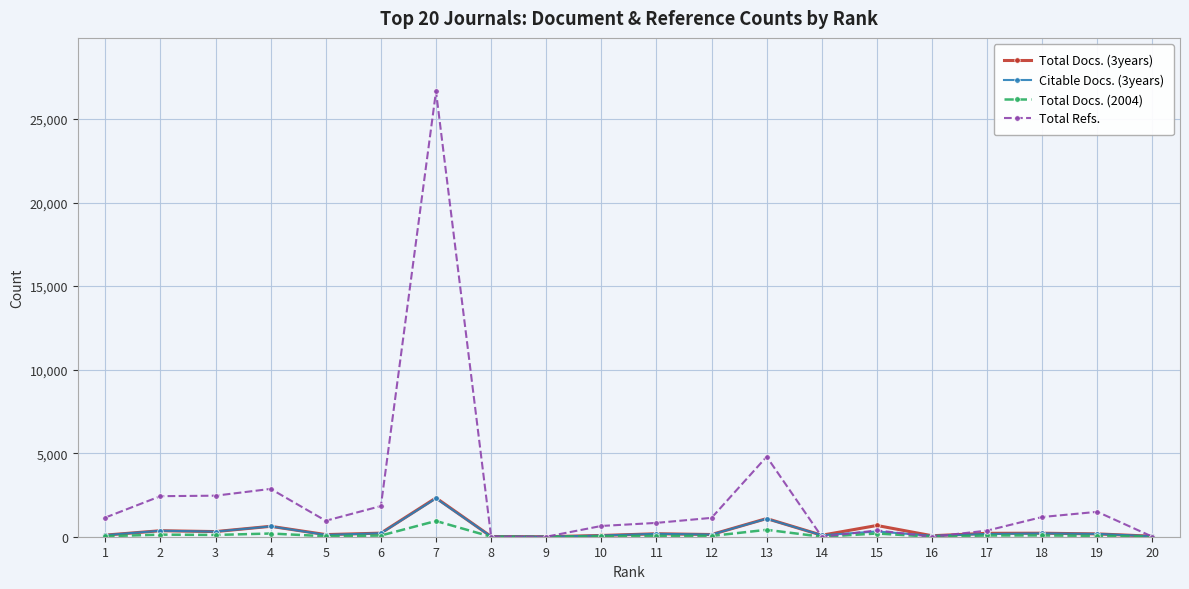

At which category is the sum across all series the highest?

7